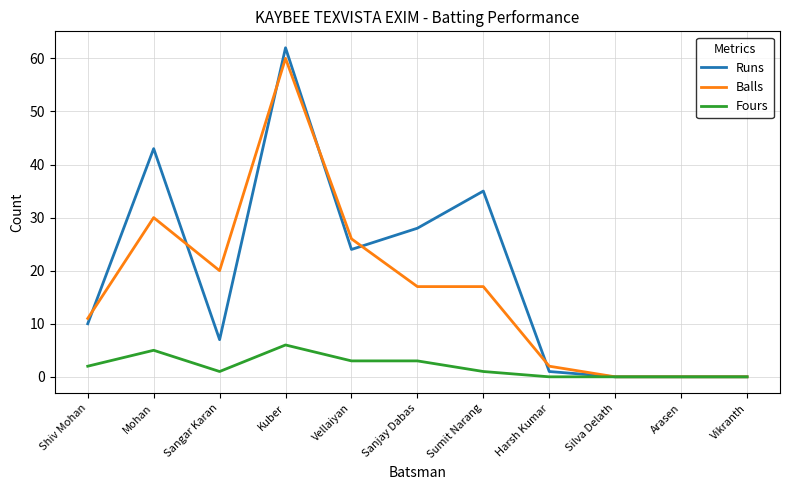

Which category has the highest value in the Runs series?

Kuber